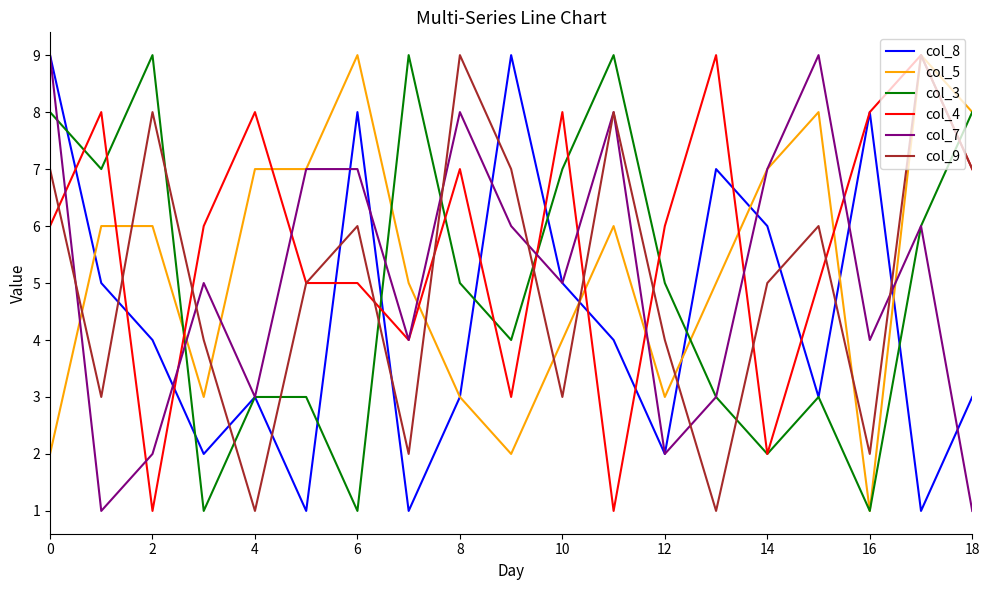

What is the greatest value displayed?

9